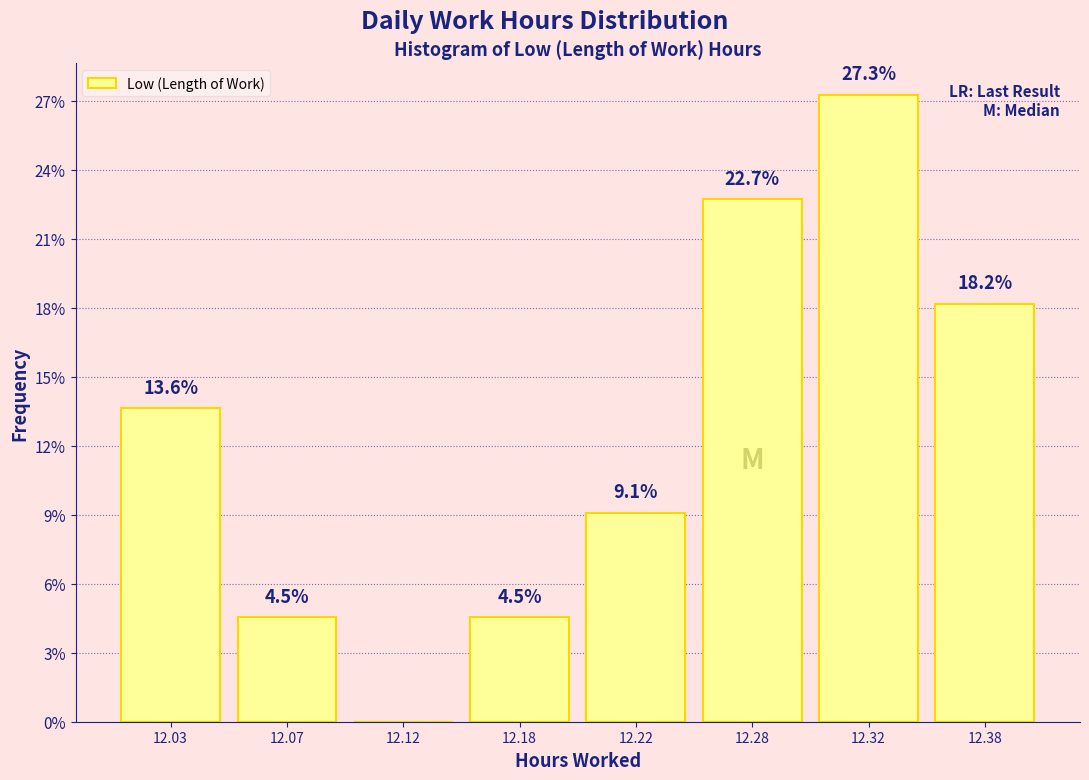

Reading right to left, transcribe all the data shown in this chart.

12.38=18.2	12.32=27.3	12.28=22.7	12.22=9.1	12.18=4.5	12.12=0.0	12.07=4.5	12.03=13.6